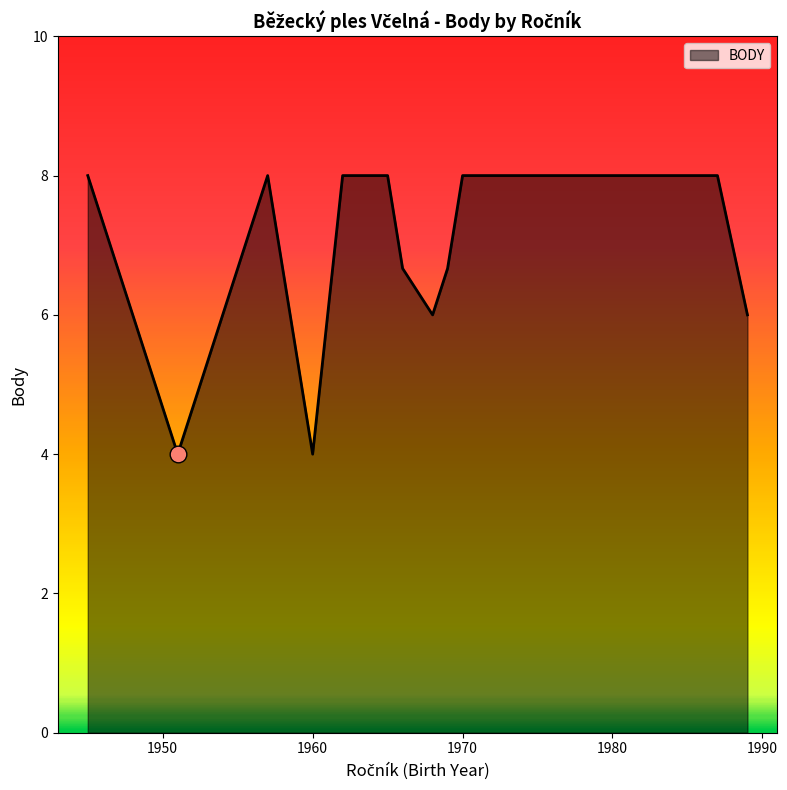

What is the minimum value shown in the chart?

4.0